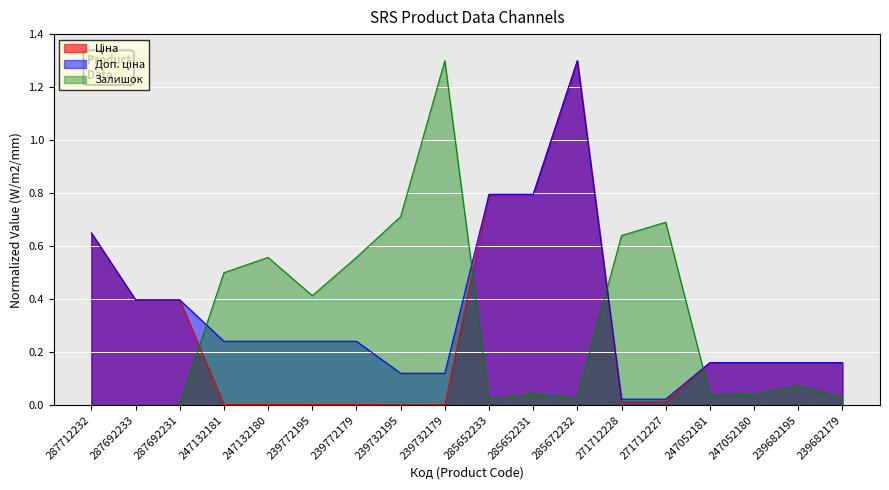

How many lines are shown in the chart?

3